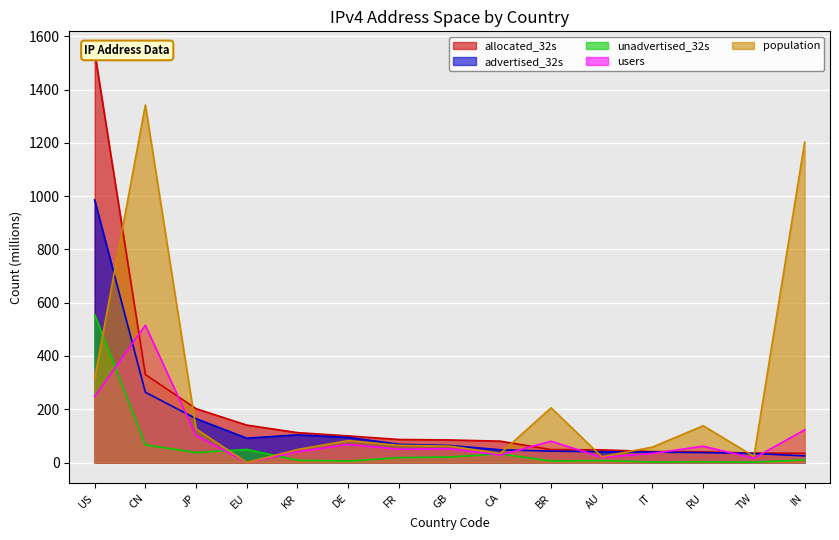

At which category does advertised_32s reach its first local valley?

EU